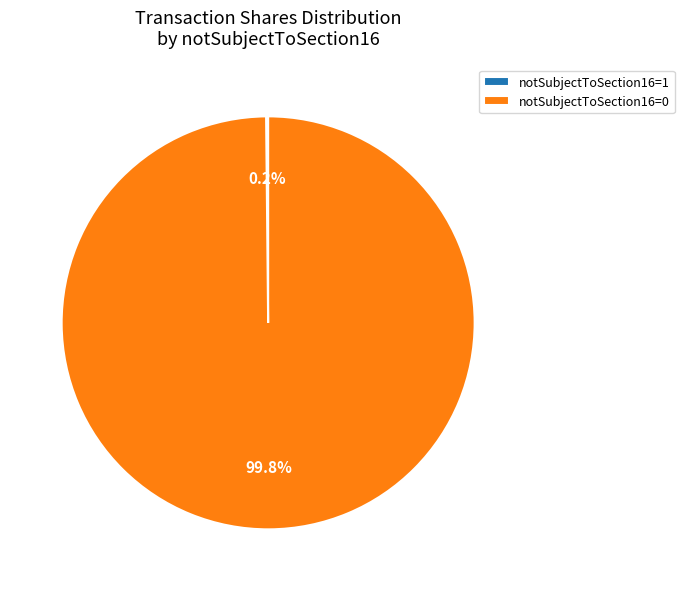

Which slice represents more than half of the pie?

notSubjectToSection16=0